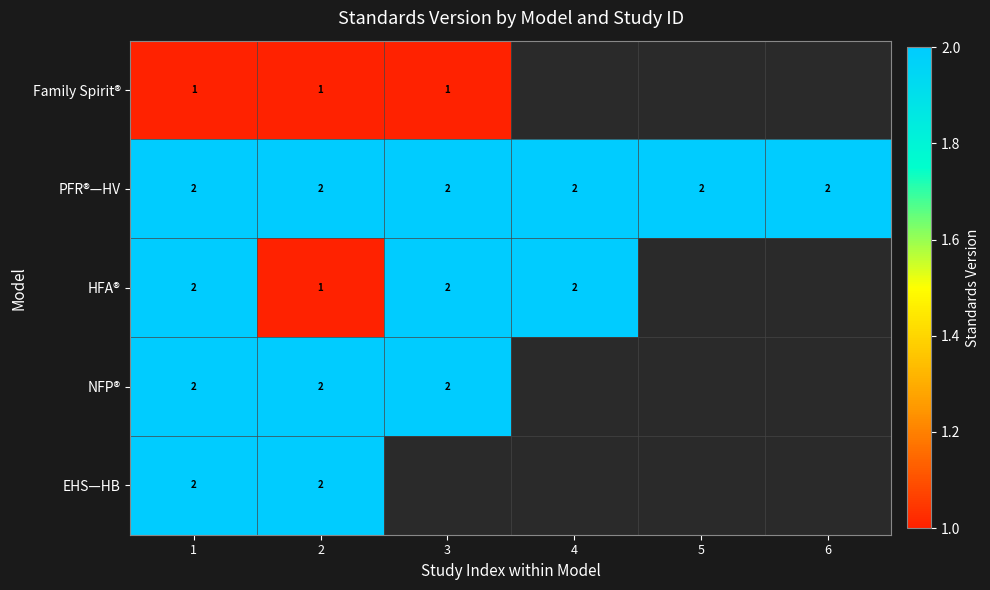

What is the total value across all series at 2?

8